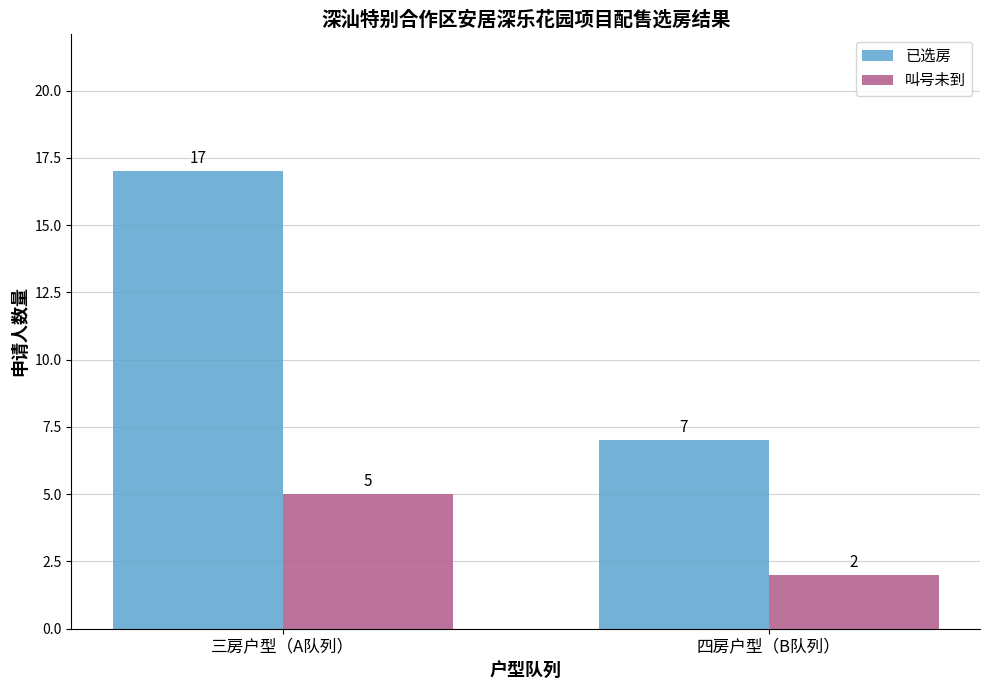

What is the label of the 2nd bar from the right?

三房户型（A队列）